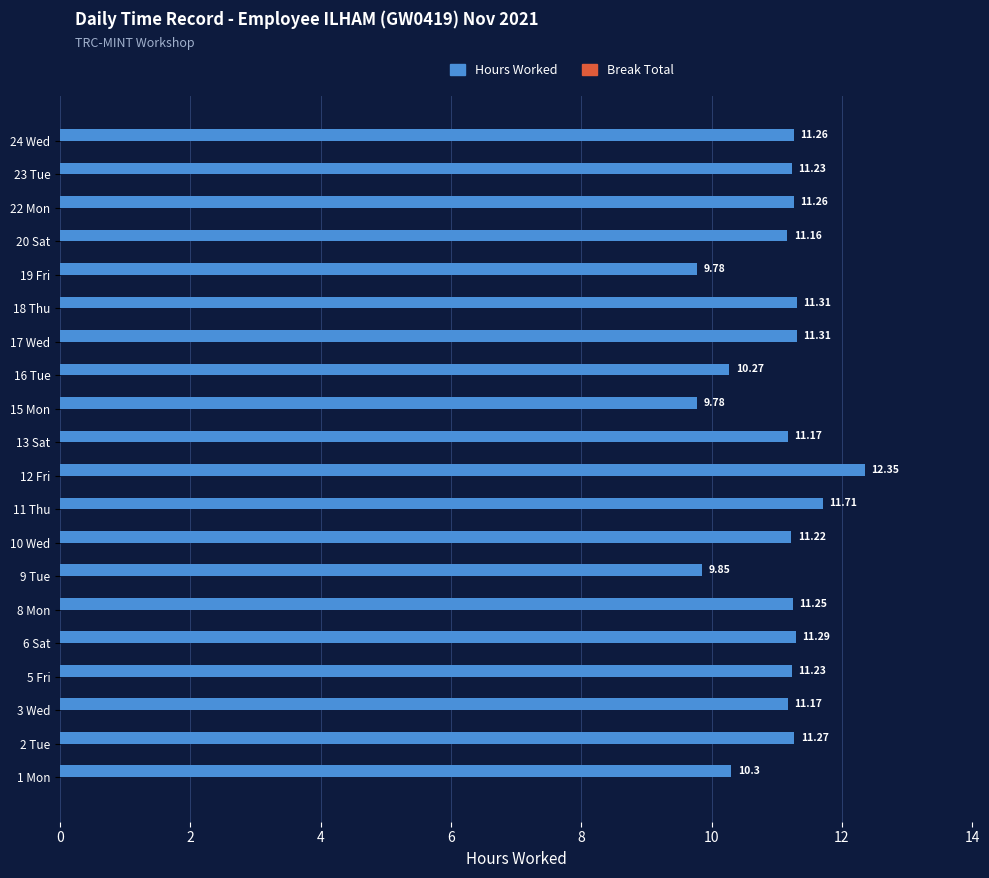

What is the sum of the values at 23 Tue and 19 Fri?

21.0